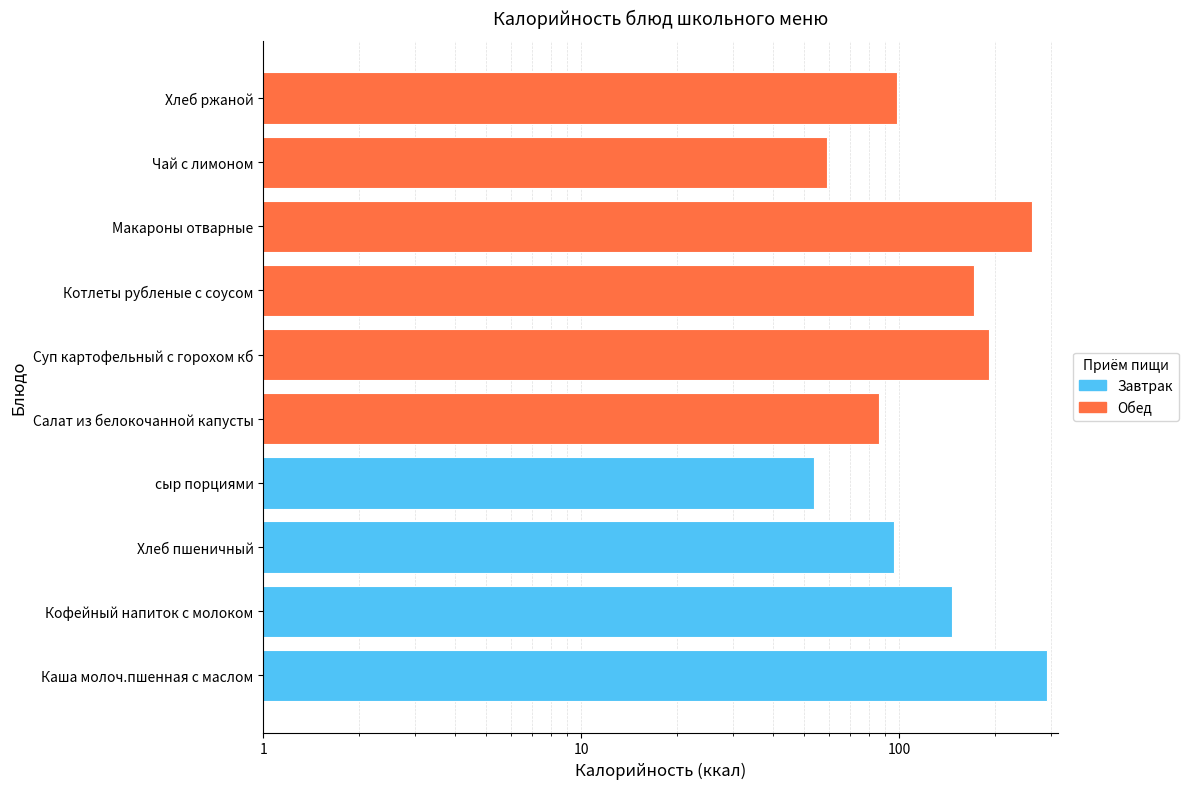

What is the approximate value at Кофейный напиток с молоком?

146